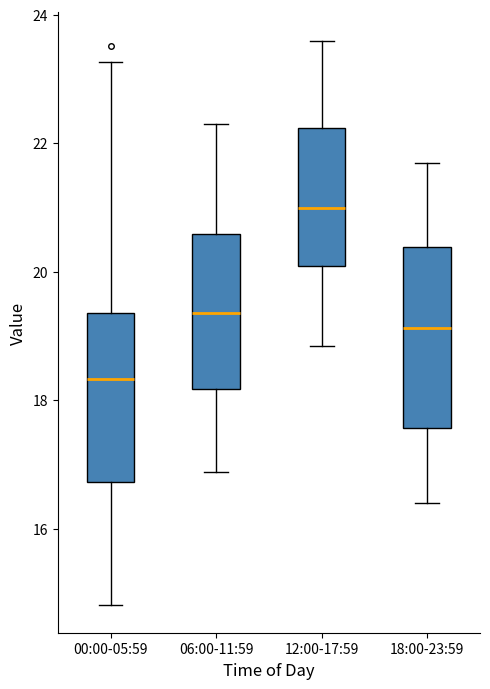

Reading left to right, read every box against the y-axis: the position of its median line, the range the box covers, and the ends of its whiskers. The values are not printed on the chart, so give them approximately, as read against the axis.

00:00-05:59: median 18.4, box 16.8 to 19.4, whiskers 14.8 to 23.2
06:00-11:59: median 19.4, box 18.2 to 20.6, whiskers 16.8 to 22.4
12:00-17:59: median 21.0, box 20.0 to 22.2, whiskers 18.8 to 23.6
18:00-23:59: median 19.2, box 17.6 to 20.4, whiskers 16.4 to 21.8